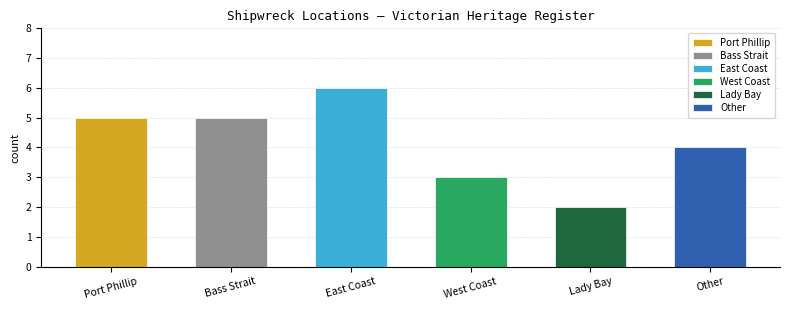

The value at Other is 4. True or false?

True